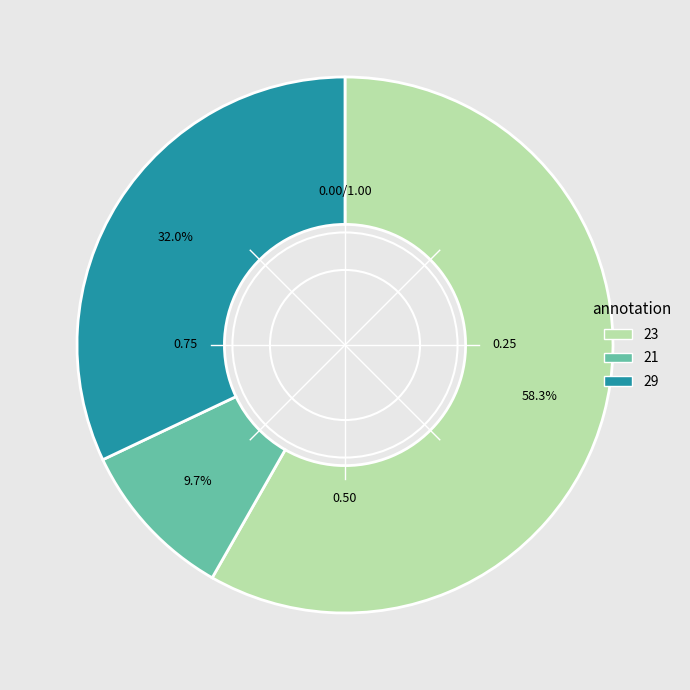

Is there any slice that represents more than half of the pie?

Yes